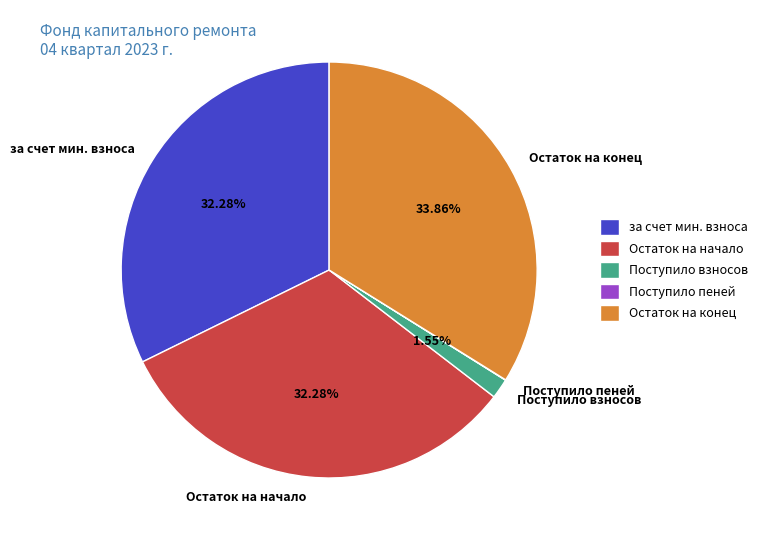

Do Поступило взносов and Остаток на начало together represent more than half of the pie?

No